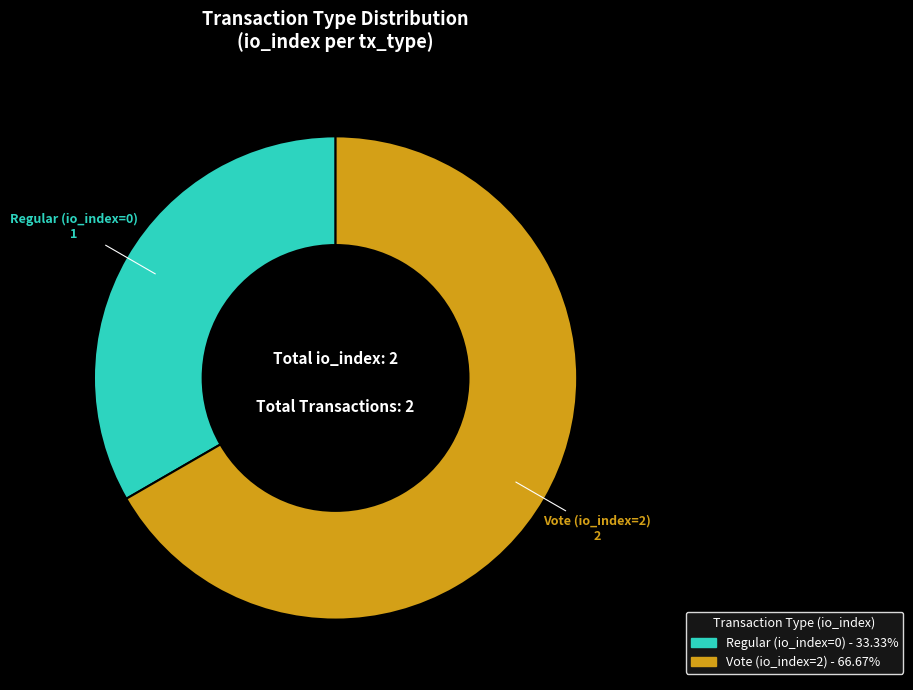

Between Vote (io_index=2) and Regular (io_index=0), which is larger?

Vote (io_index=2)